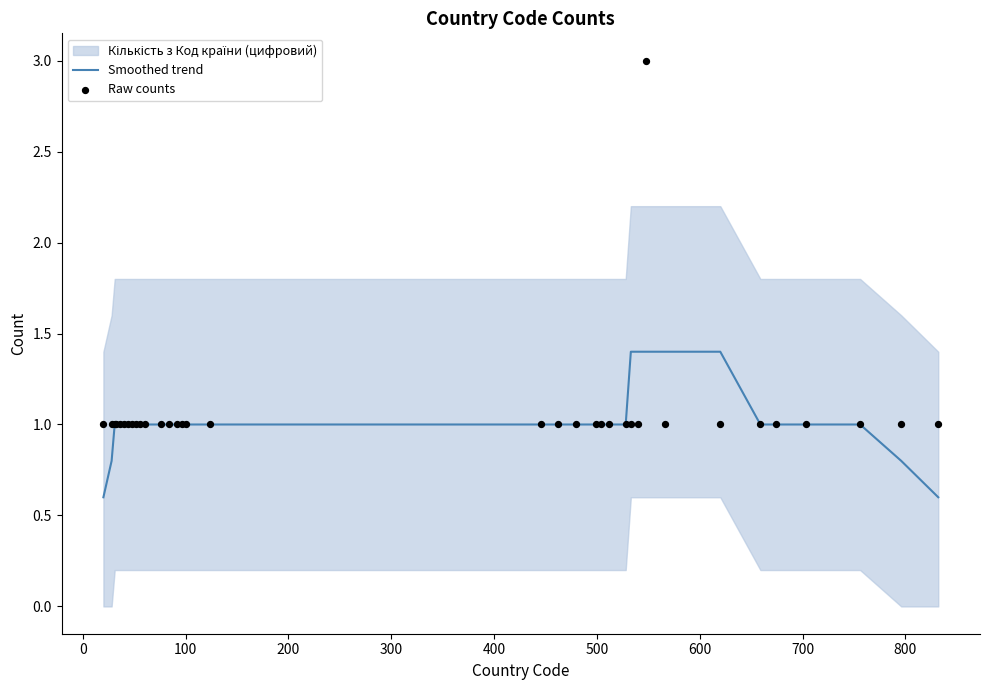

At how many categories does at least one series exceed 1?

5